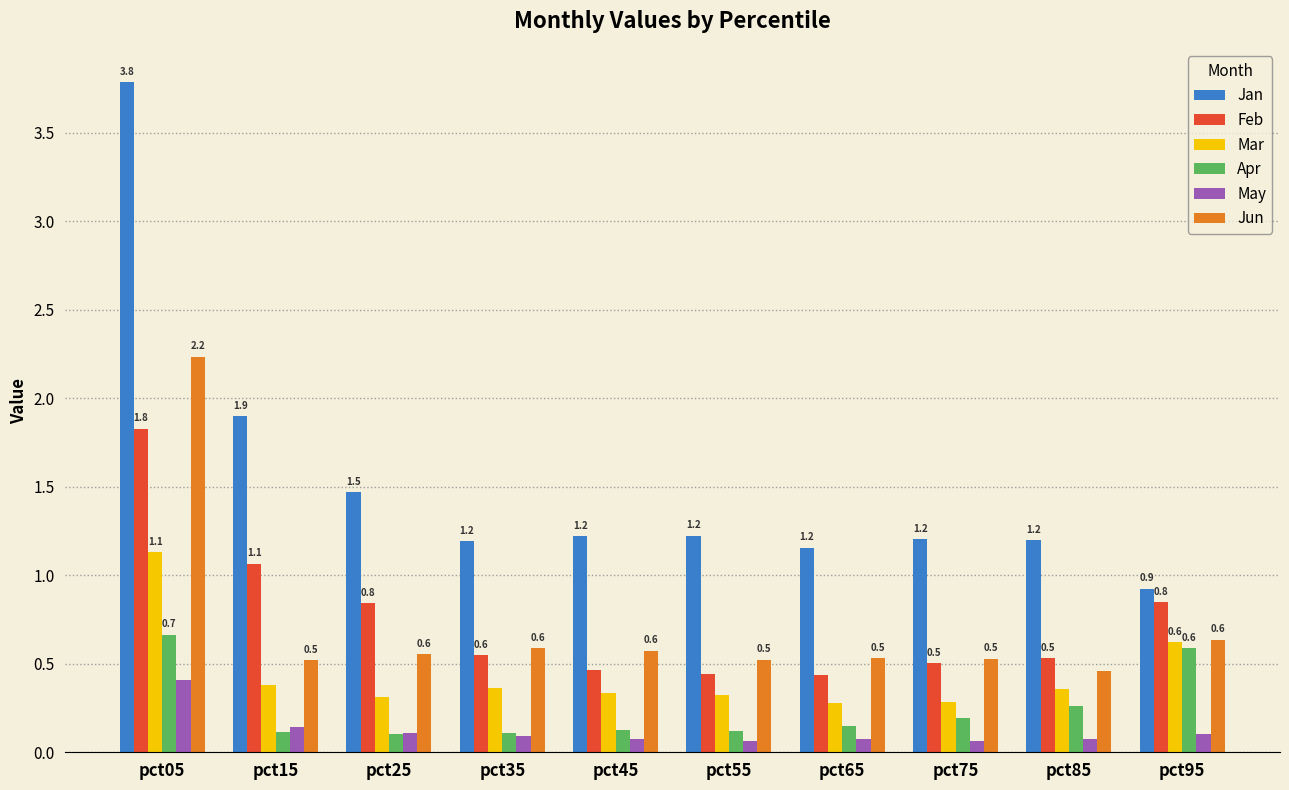

What are all the series names shown in the legend?

Jan, Feb, Mar, Apr, May, Jun